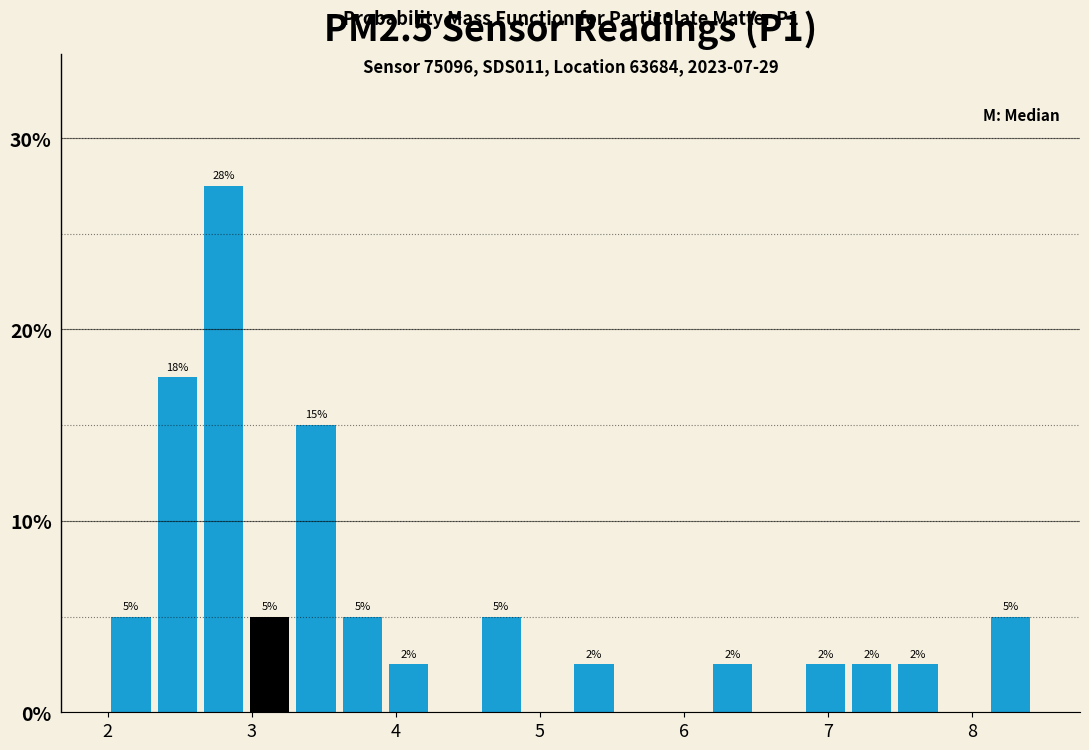

Around what value on the x-axis is the tallest bar? Give the approximate position of its centre, as read against the axis.

2.8